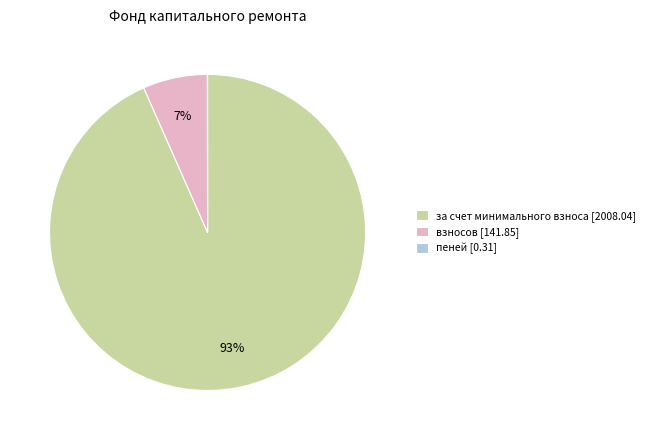

To the nearest percent, what is the difference between the largest and smallest slice percentages?

93%